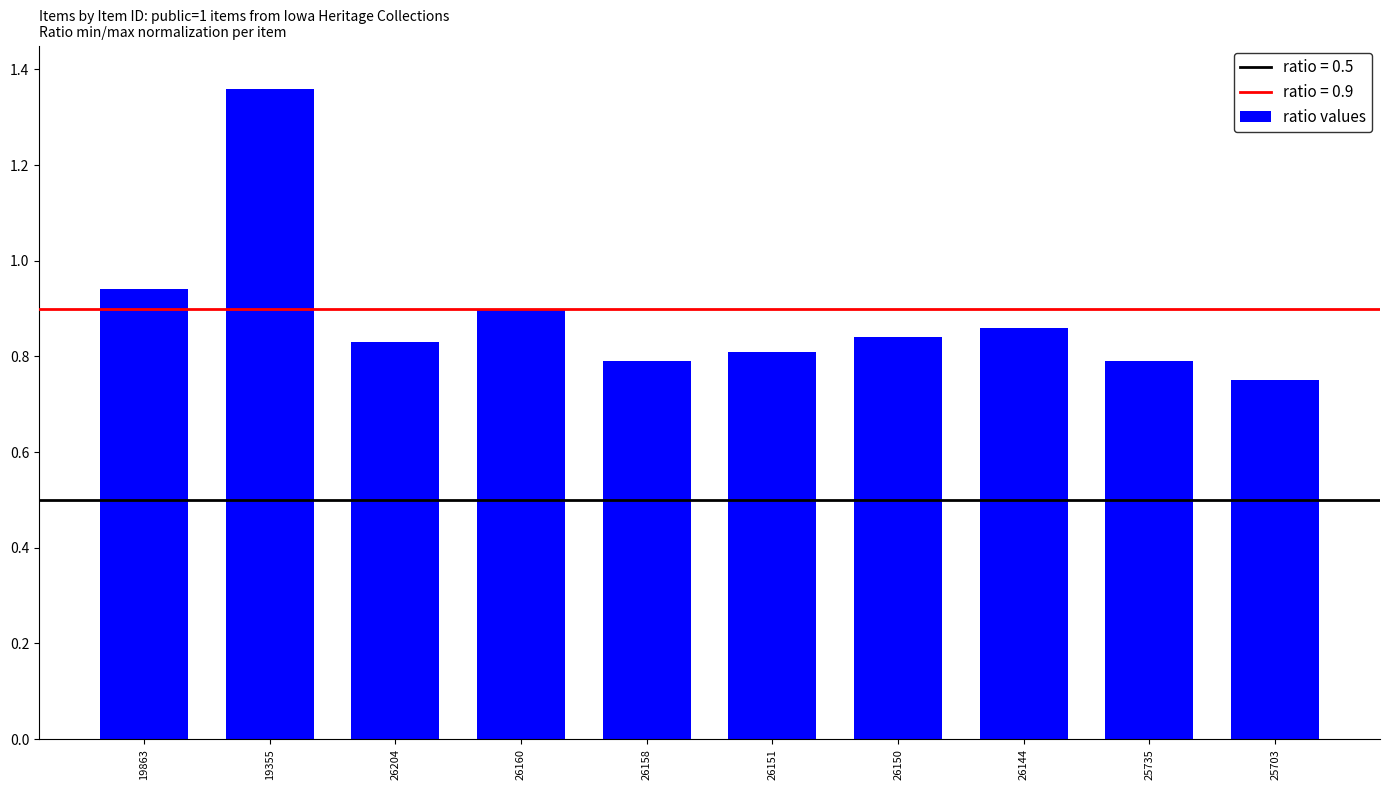

Count the number of categories in the chart.

10